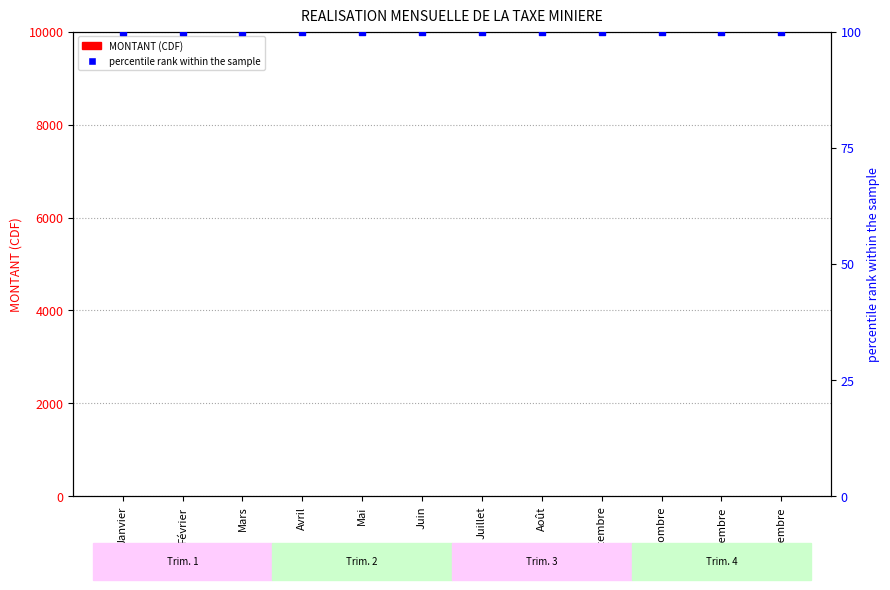

Is the value of MONTANT (CDF) at Janvier greater than the value of percentile rank within the sample at Juin?

No